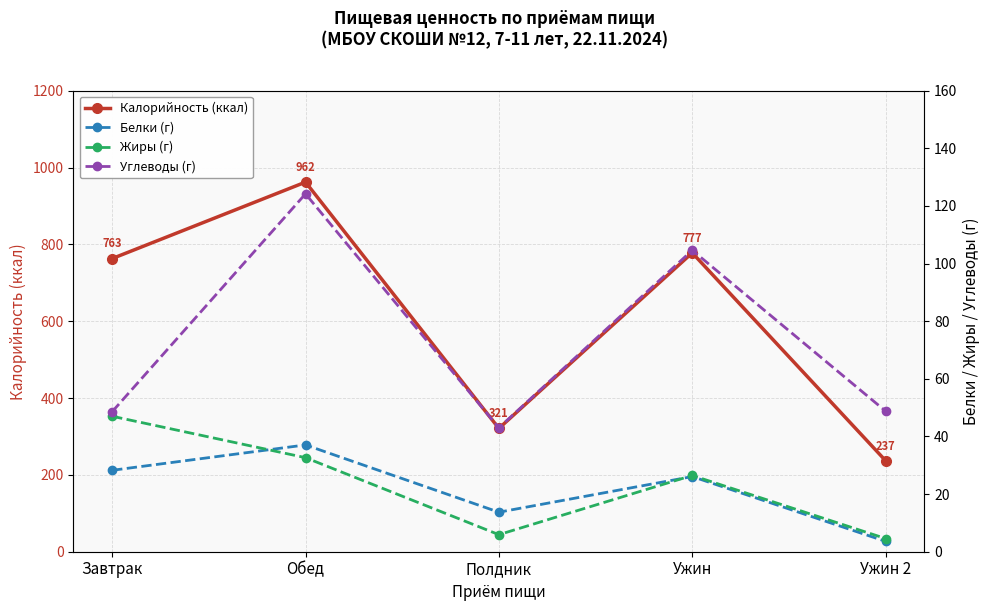

Where is Калорийность (ккал) nearest to the value 599?

Завтрак